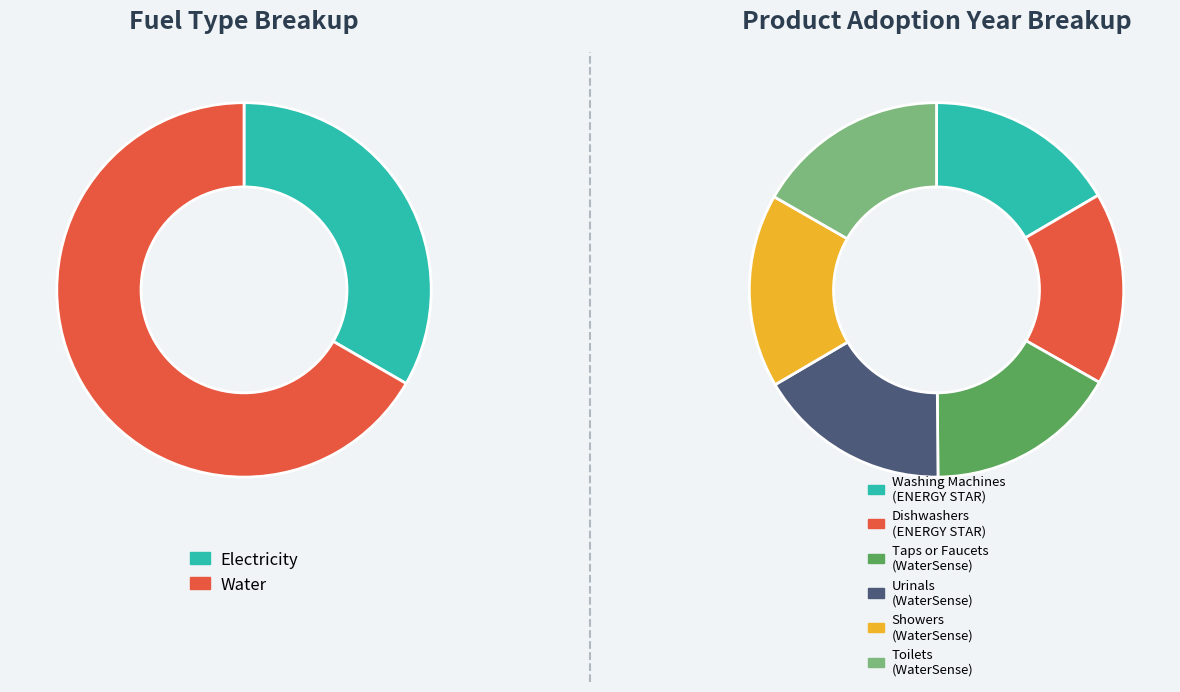

How many slices are in this pie chart?

6